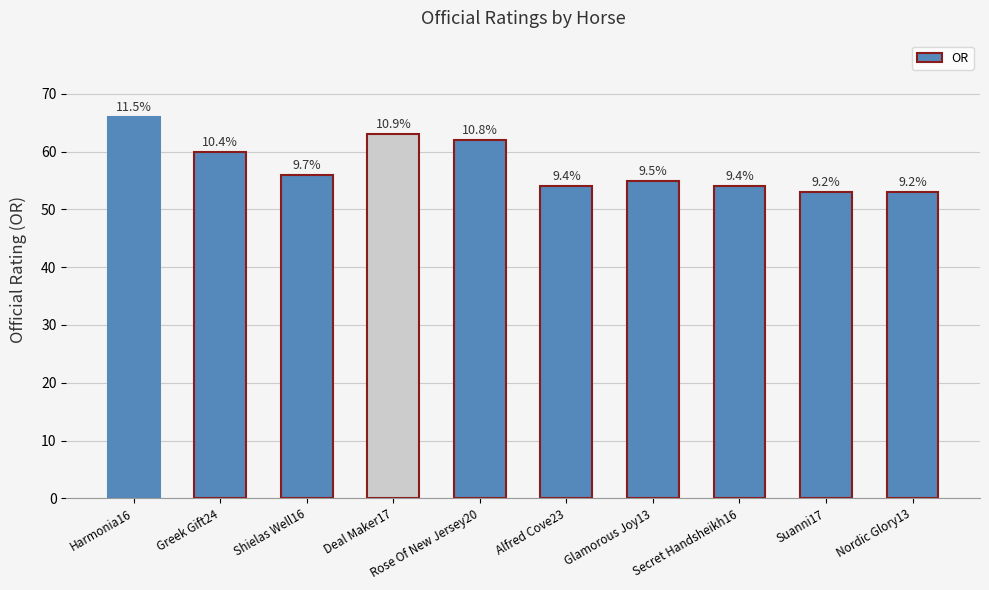

Reading left to right, list all the values displayed in this chart.

Harmonia16=66	Greek Gift24=60	Shielas Well16=56	Deal Maker17=63	Rose Of New Jersey20=62	Alfred Cove23=54	Glamorous Joy13=55	Secret Handsheikh16=54	Suanni17=53	Nordic Glory13=53